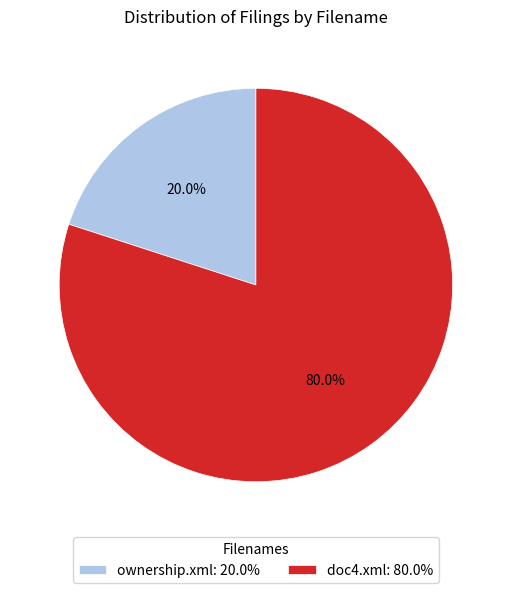

Does ownership.xml account for over 50% of the chart?

No